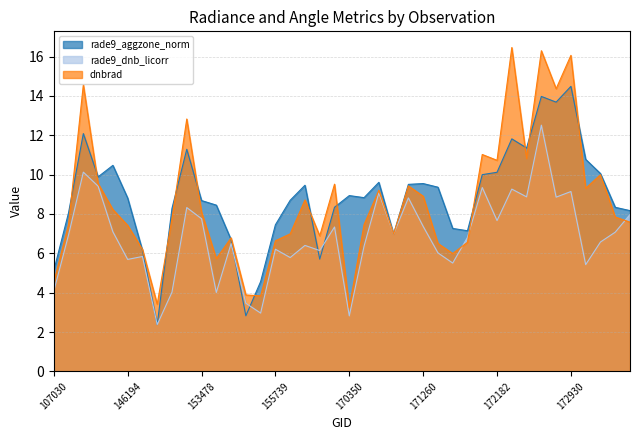

The dnbrad series shows 5.6 at 170155. True or false?

False